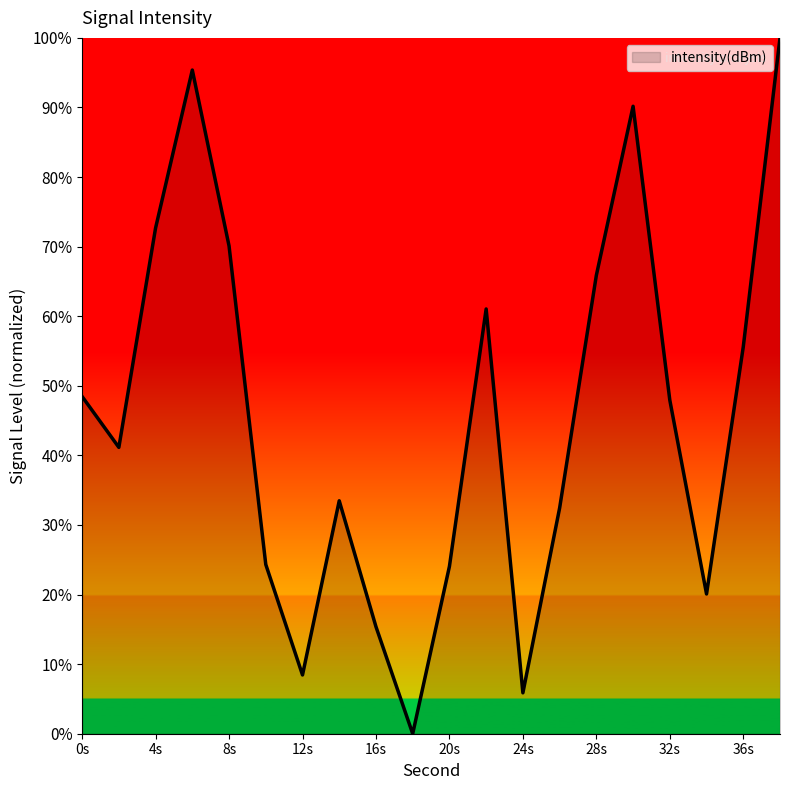

What is the maximum value shown in the chart?

100.0